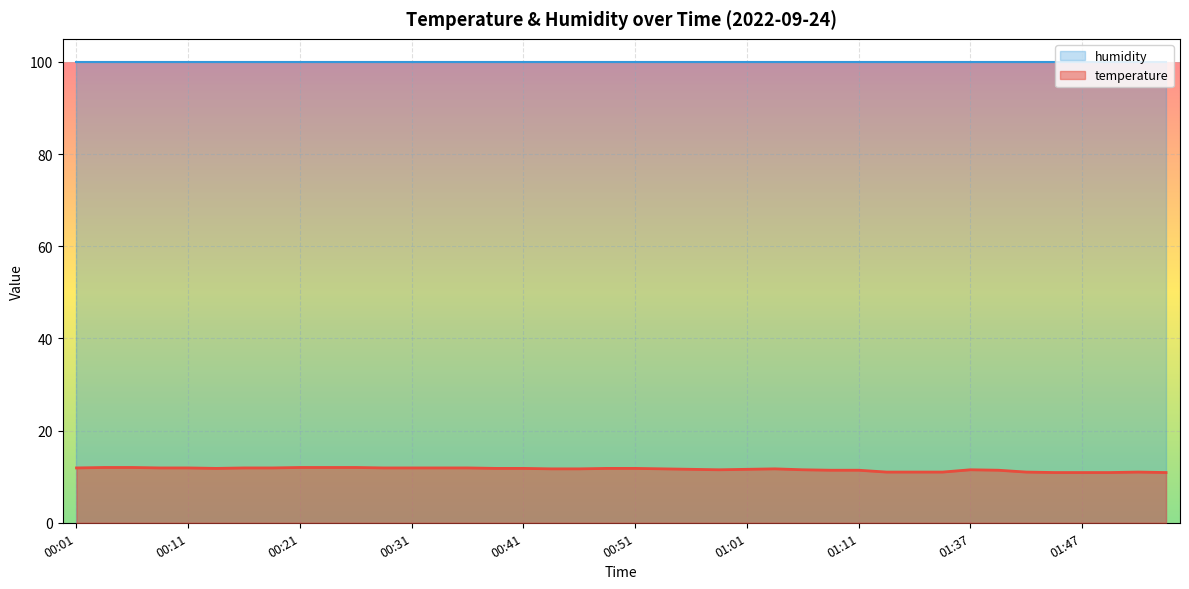

How many values exceed 11?

31